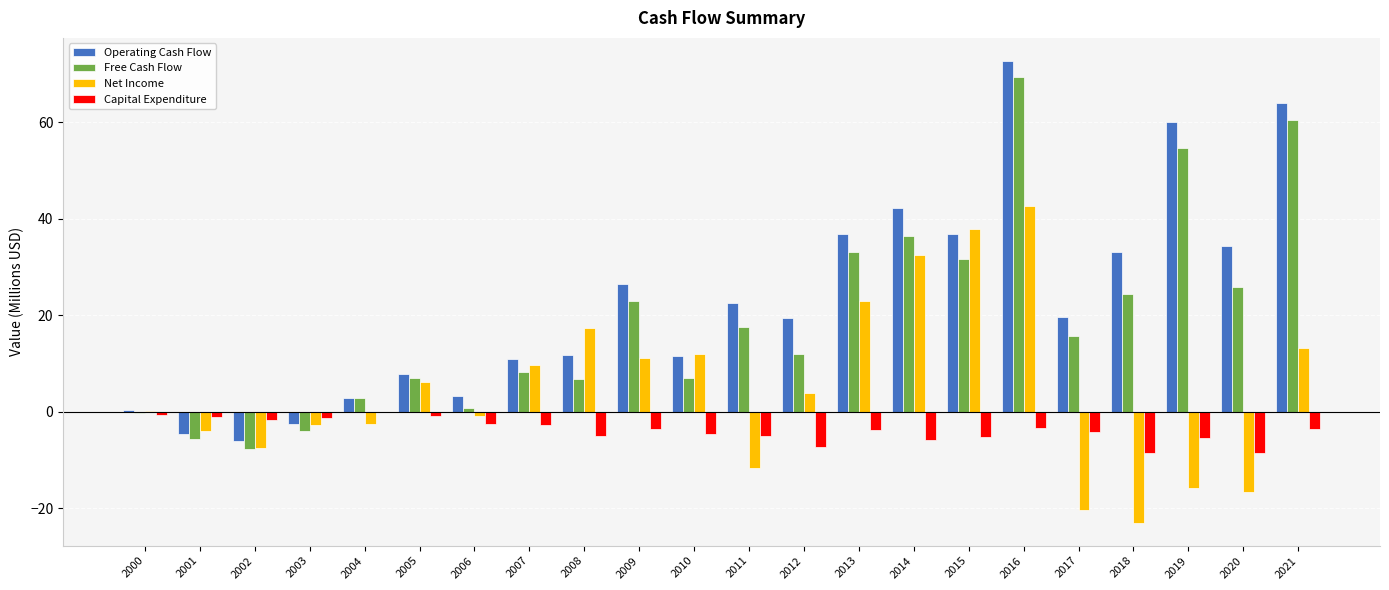

At which category is the sum across all series the highest?

2016